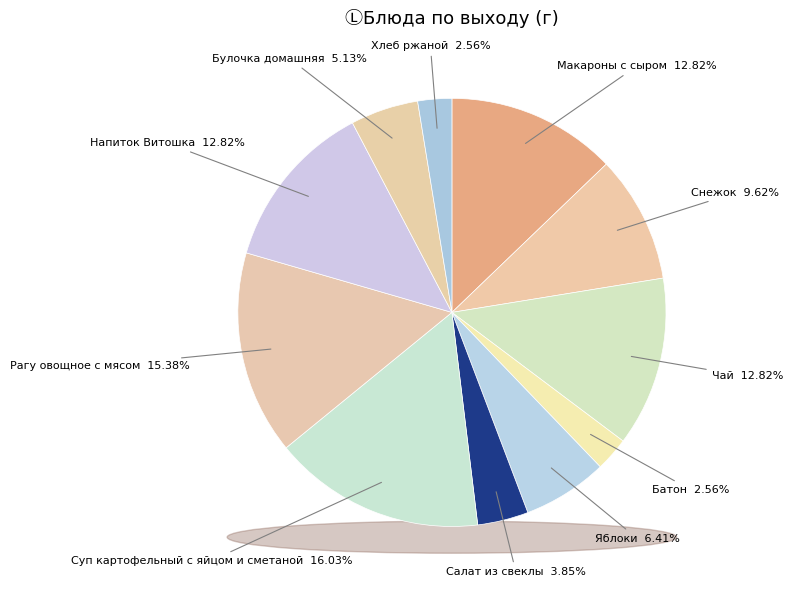

Rank the categories by value from lowest to highest.

Батон, Хлеб ржаной, Салат из свеклы, Булочка домашняя, Яблоки, Снежок, Макароны с сыром, Чай, Напиток Витошка, Рагу овощное с мясом, Суп картофельный с яйцом и сметаной